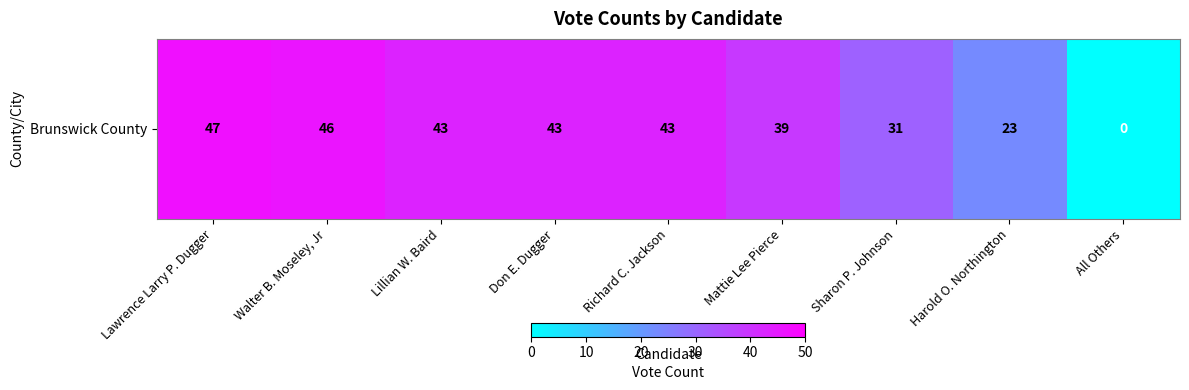

Reading right to left, list all the values displayed in this chart.

0	23	31	39	43	43	43	46	47